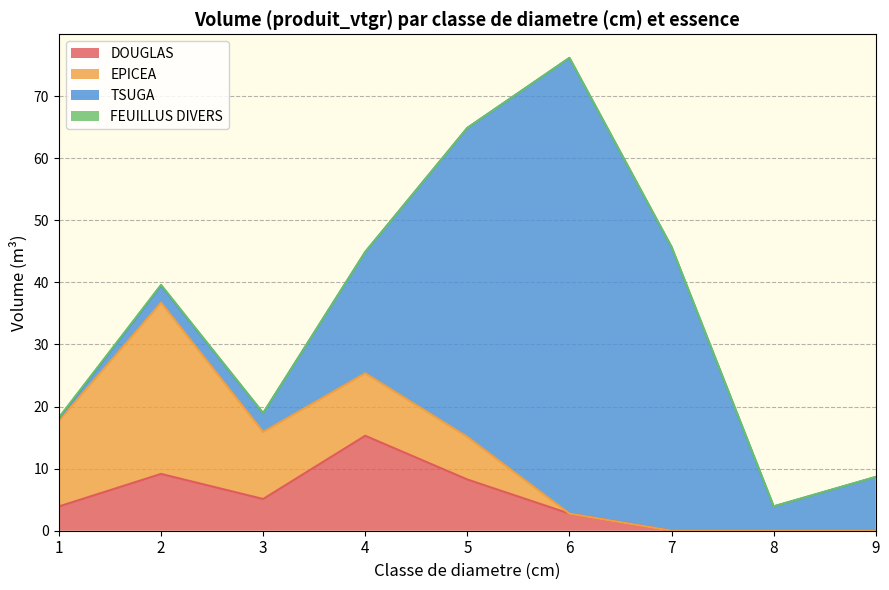

Which series changed the most between 4 and 6?

TSUGA